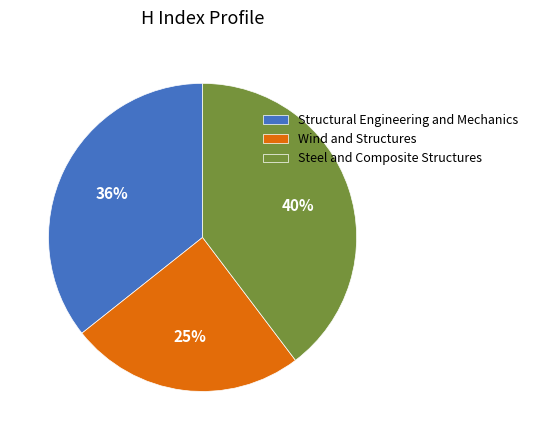

Is it true that Wind and Structures is 25% of the pie?

True